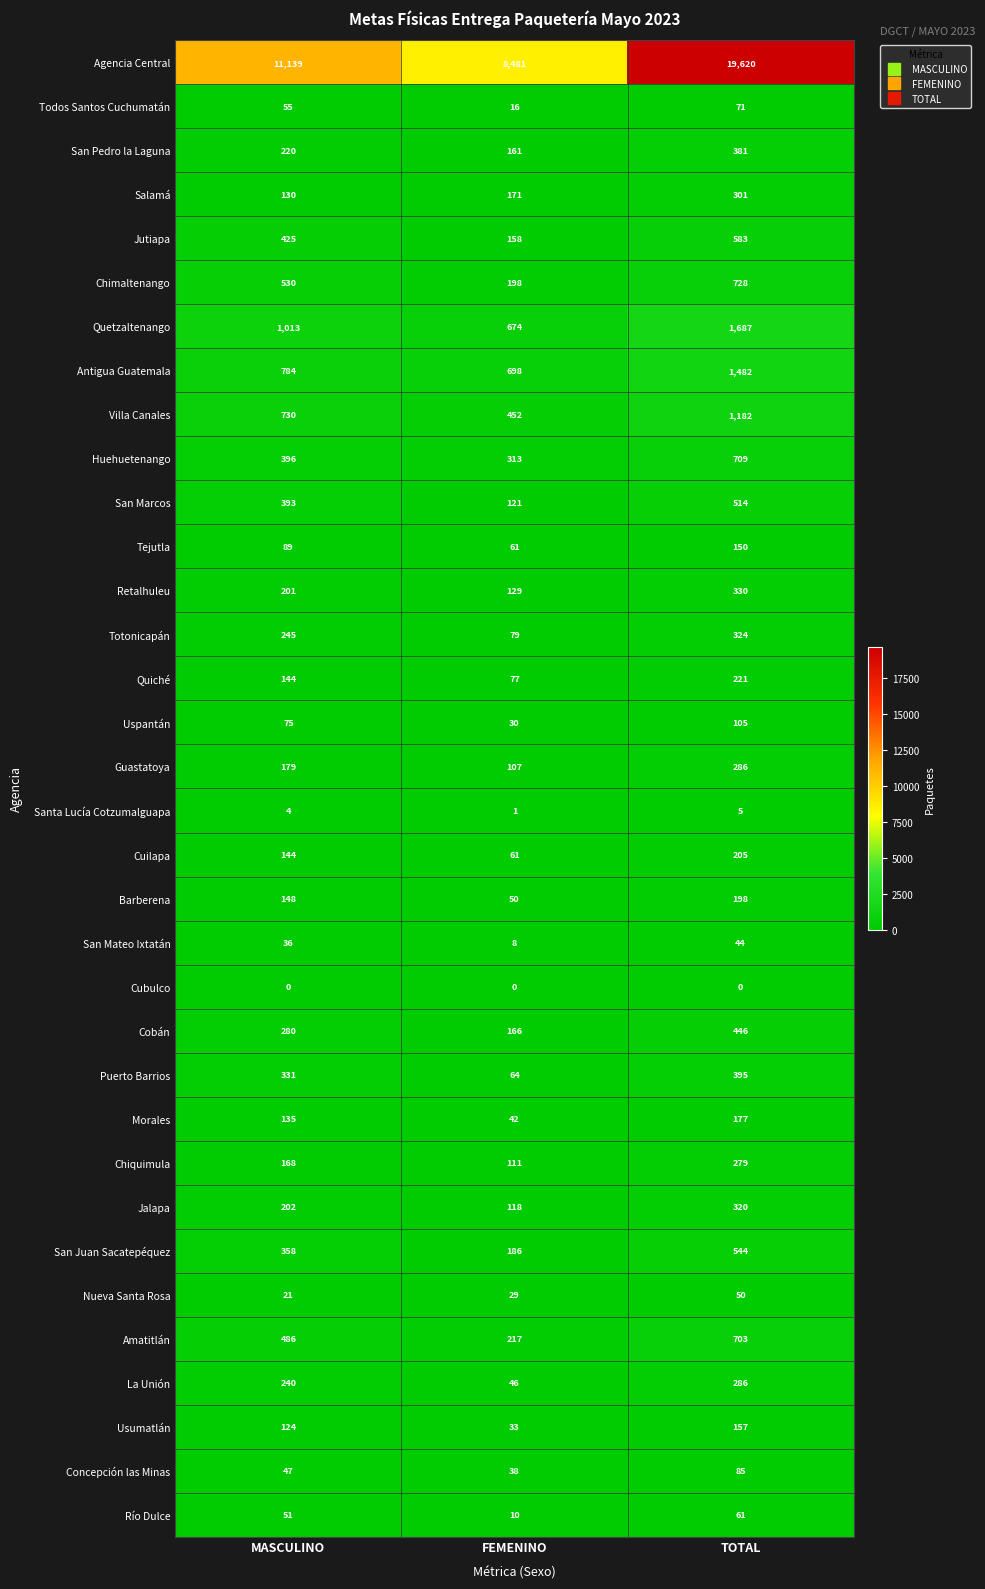

The value of San Juan Sacatepéquez at MASCULINO is 358. True or false?

True